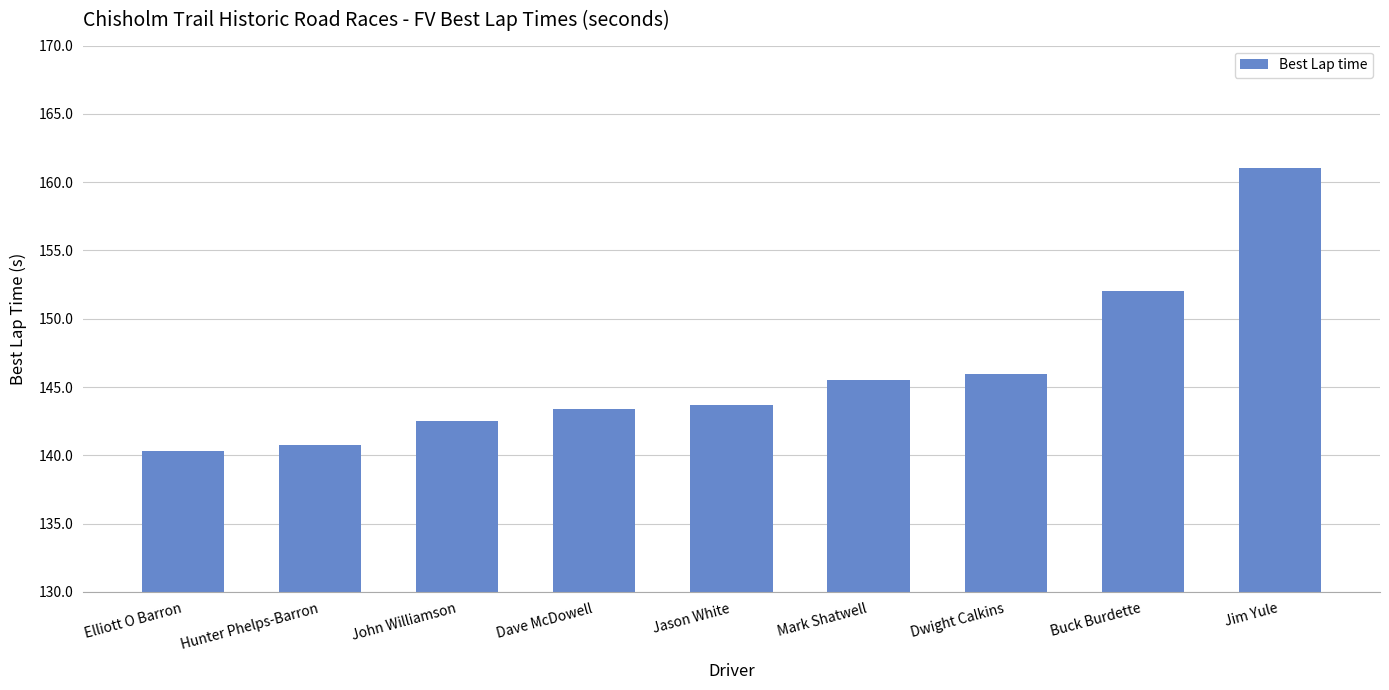

Reading left to right, what are all the values shown in this chart?

140.3	140.8	142.5	143.4	143.7	145.5	146.0	152.0	161.1